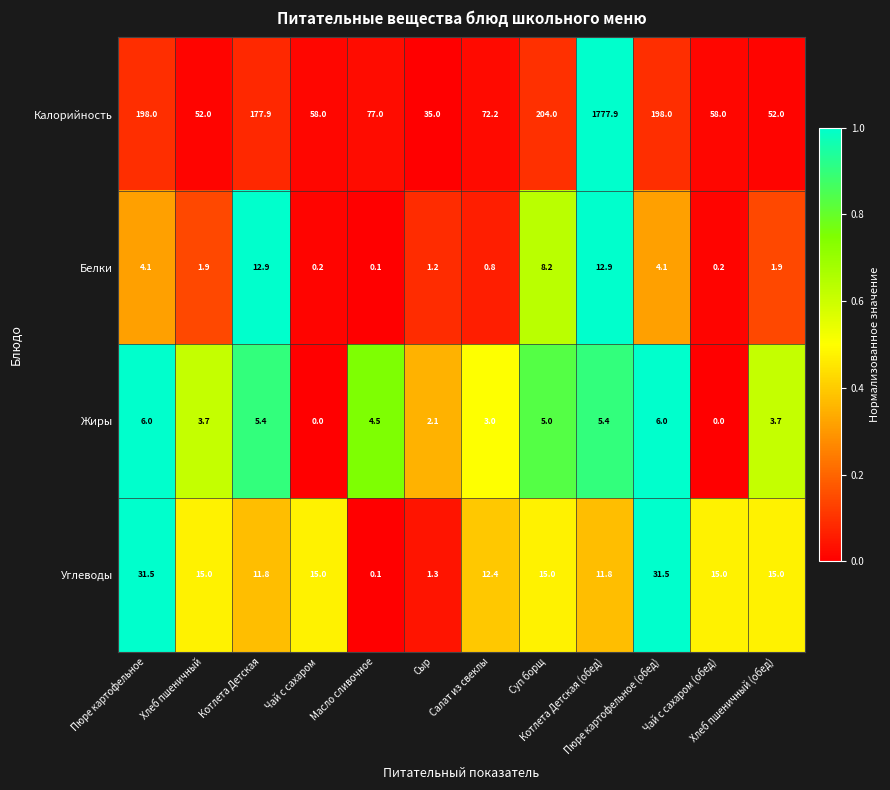

What is the difference between the highest and lowest values at Масло сливочное?

76.9